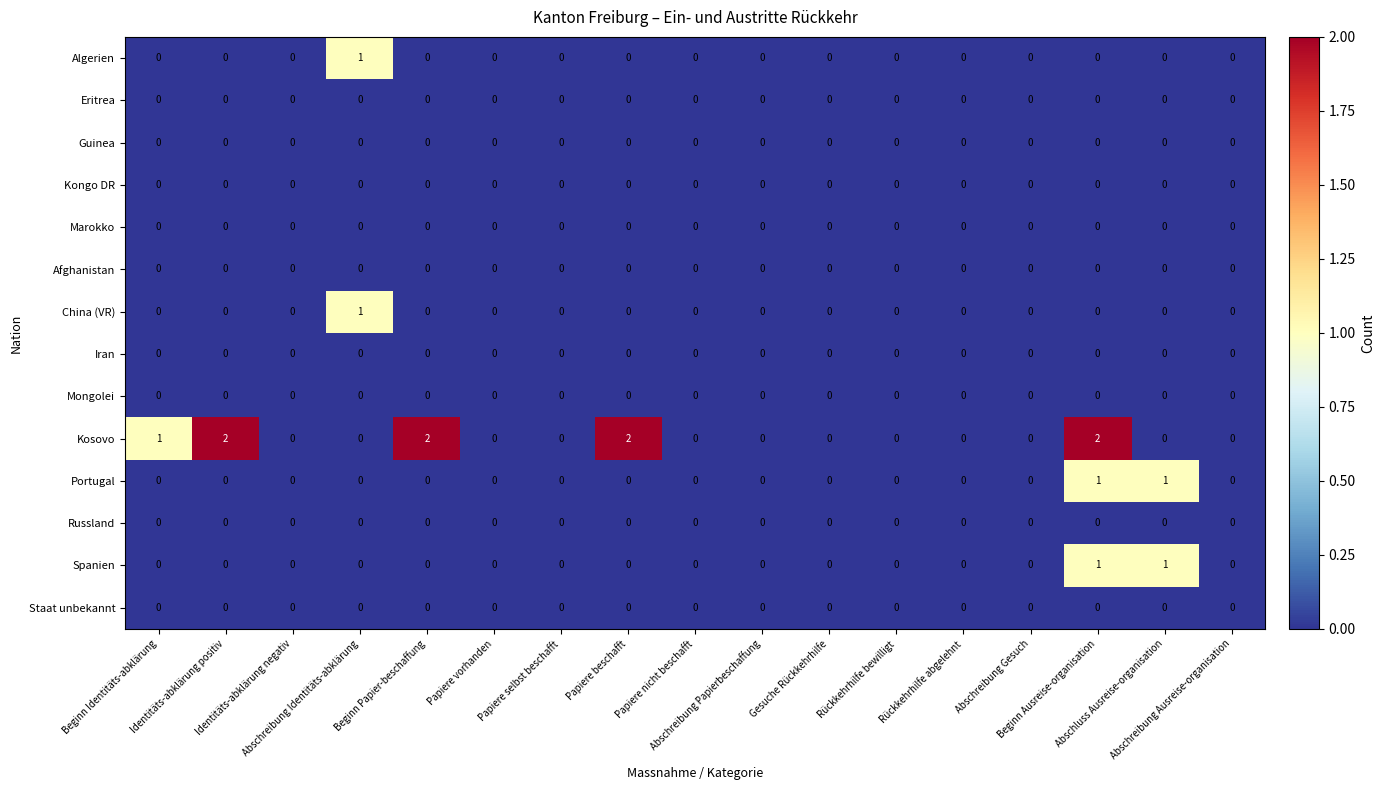

Which series has the largest range (max minus min)?

Kosovo